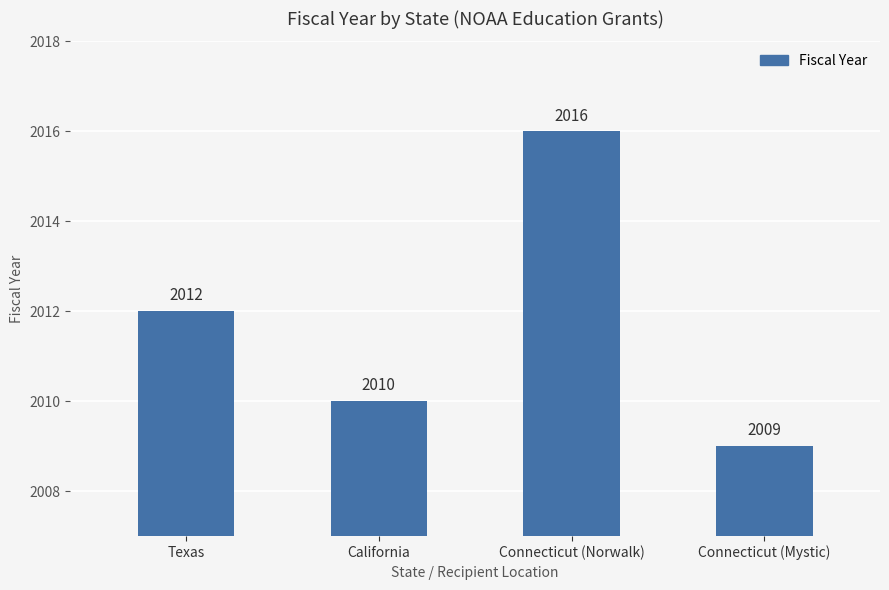

What is the difference between the maximum and minimum values?

7